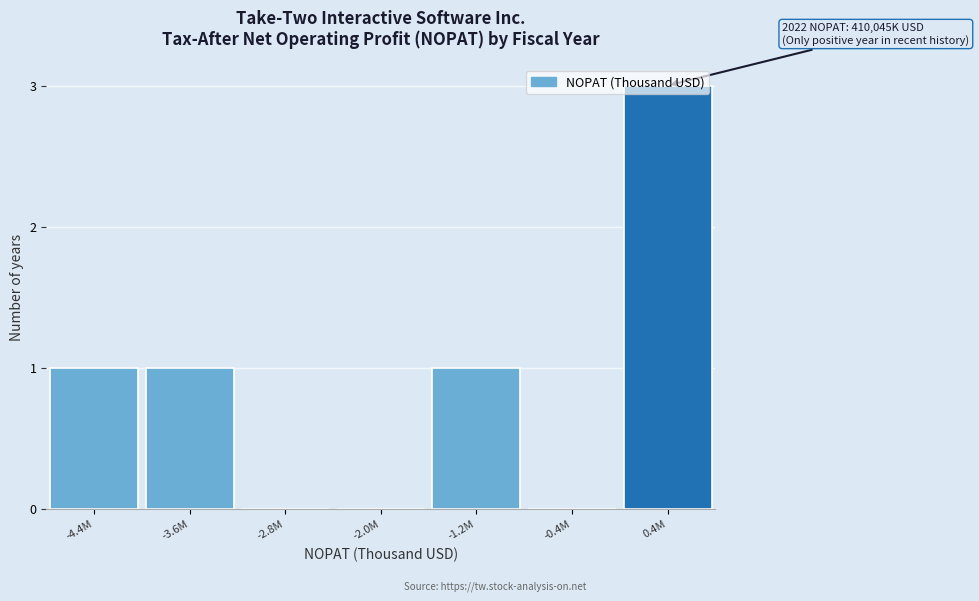

What is the sum of the values at -3.6M and 0.4M?

4